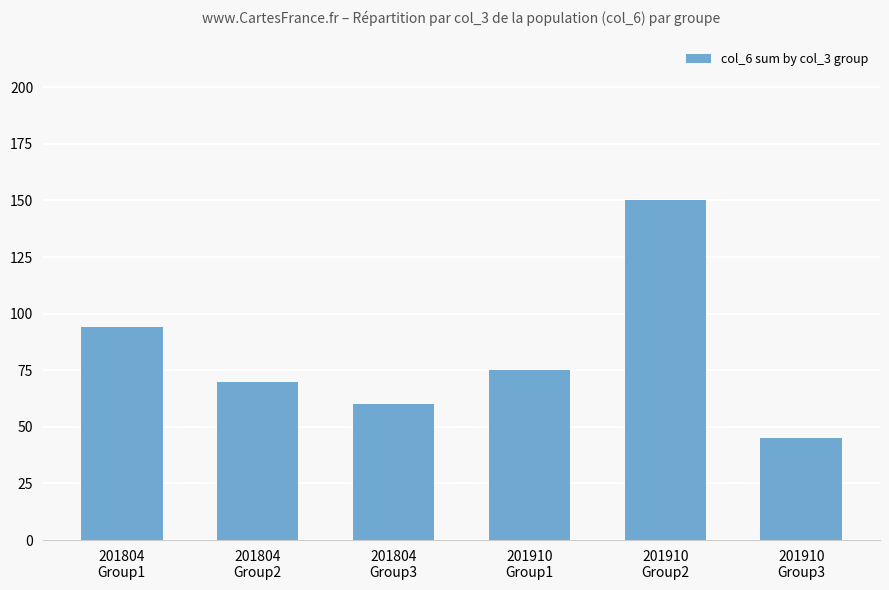

Reading left to right, transcribe all the data shown in this chart.

201804
Group1=94	201804
Group2=70	201804
Group3=60	201910
Group1=75	201910
Group2=150	201910
Group3=45